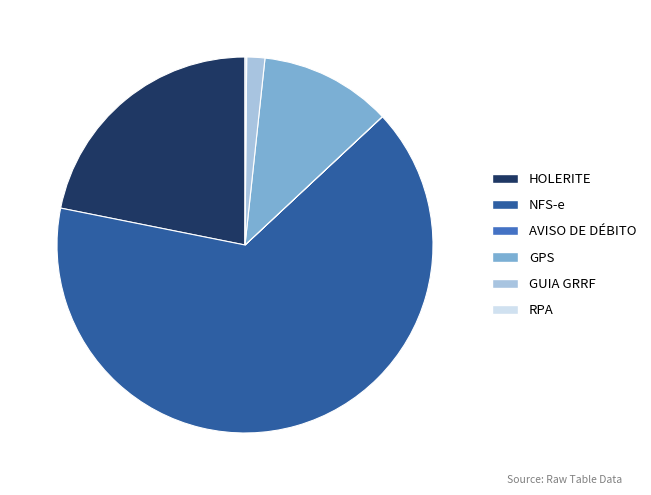

Which has a higher value, GPS or NFS-e?

NFS-e